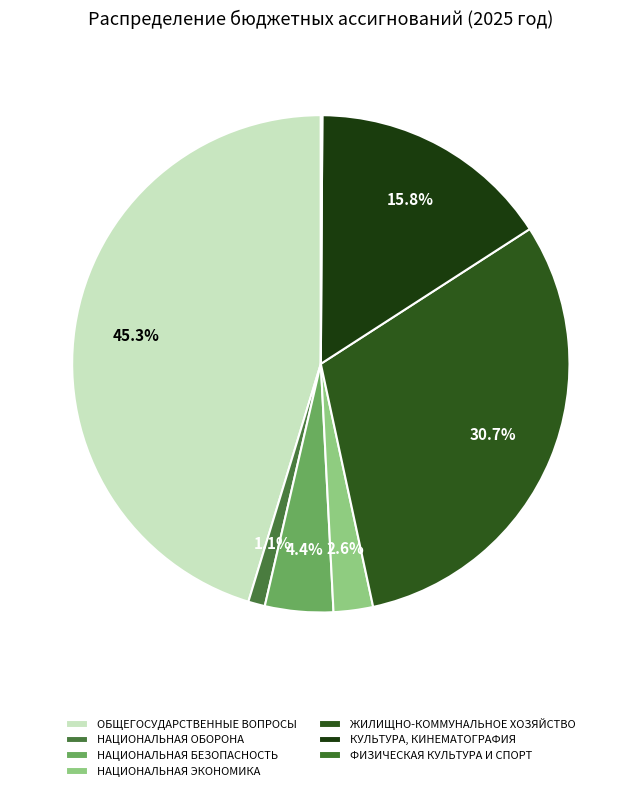

What portion of the pie excludes ФИЗИЧЕСКАЯ КУЛЬТУРА И СПОРТ?

99.9%